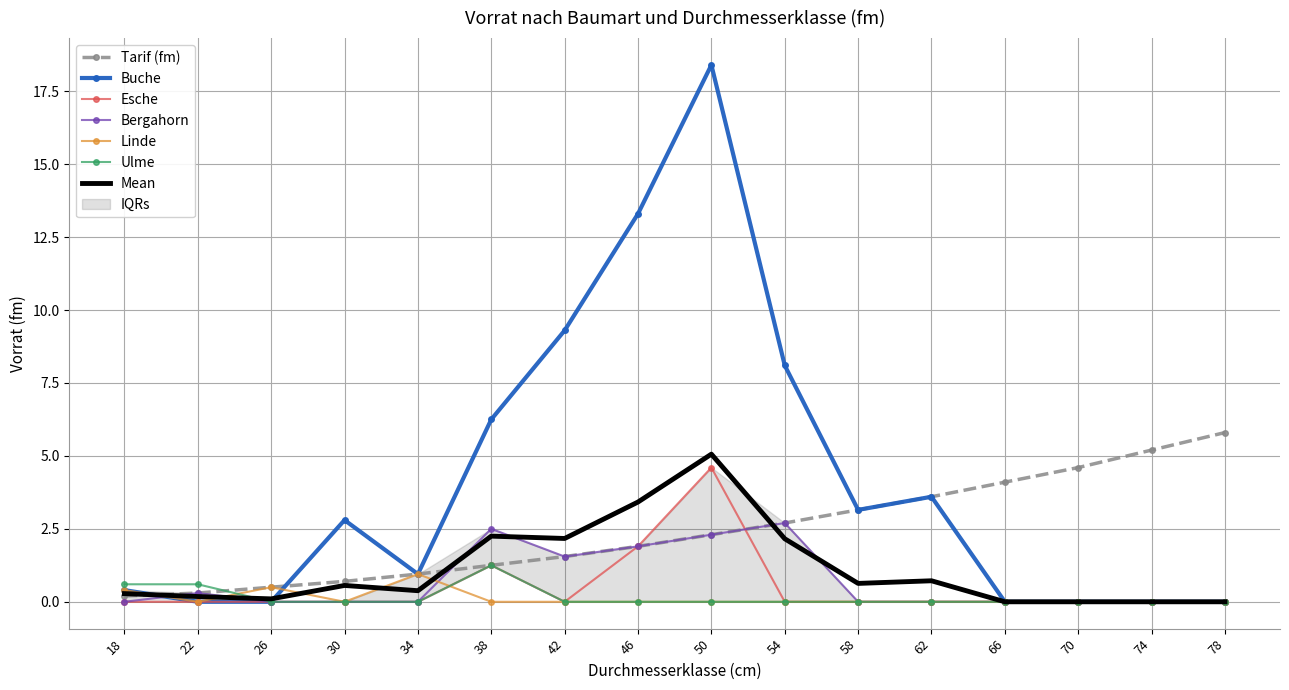

What is the average value of the Tarif (fm) series?

2.4